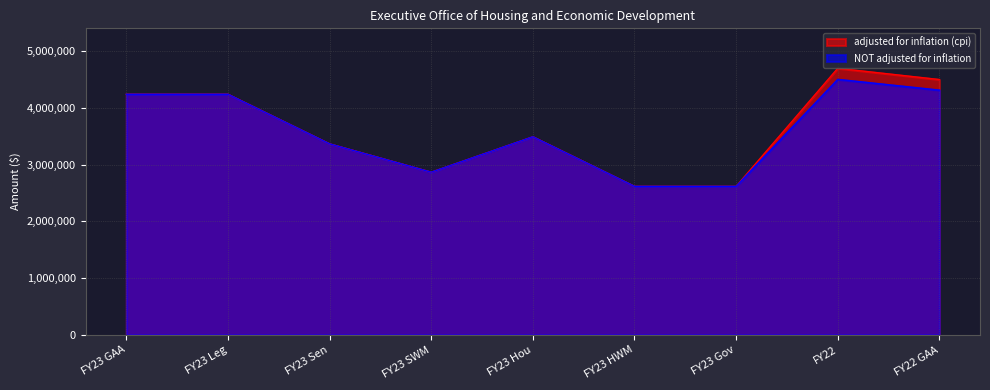

True or false: NOT adjusted for inflation and adjusted for inflation (cpi) cross at least once.

False